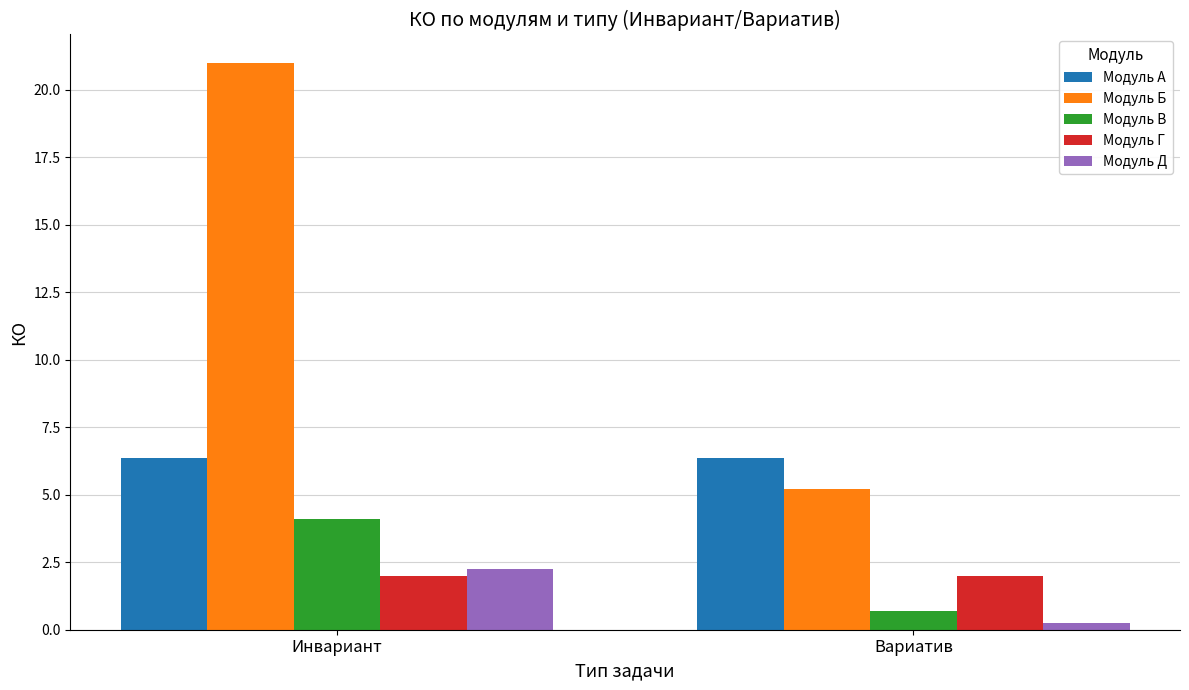

Which series changed the most between Инвариант and Вариатив?

Модуль Б